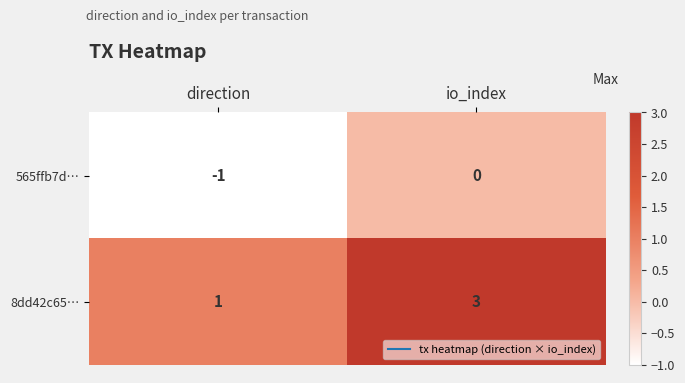

Rank the series by their average value, from lowest to highest.

565ffb7d…, 8dd42c65…